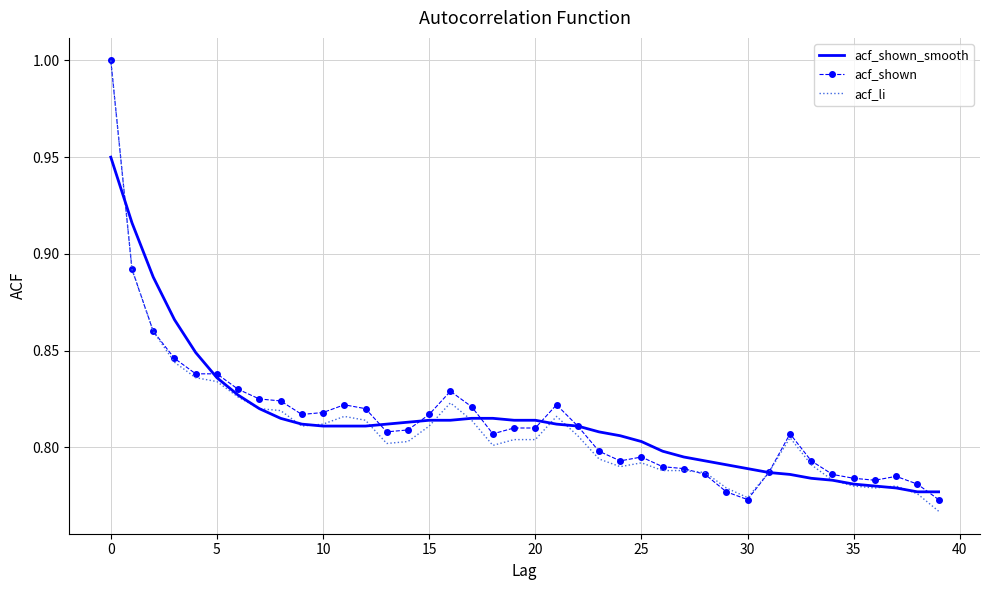

How many distinct data groups are displayed?

3